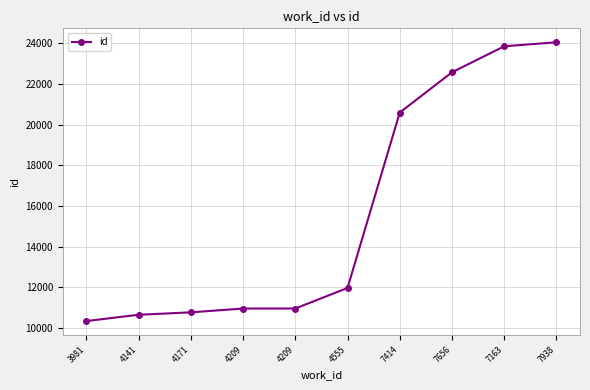

What is the sum of all values?

156765